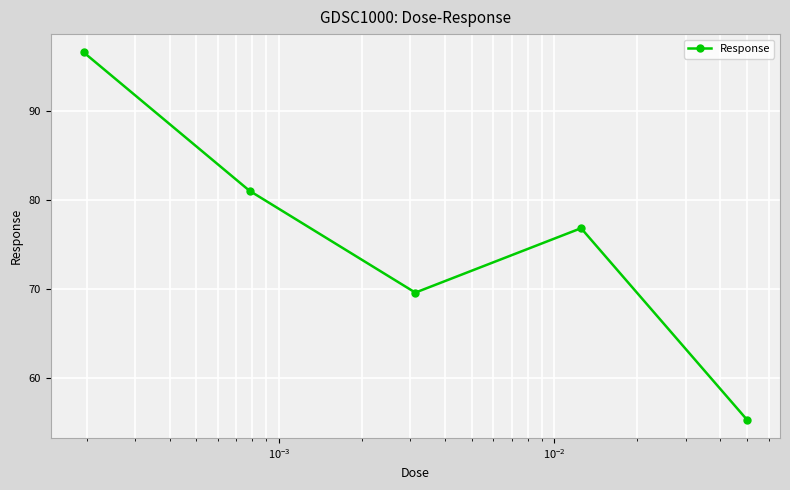

How many lines are shown in the chart?

1